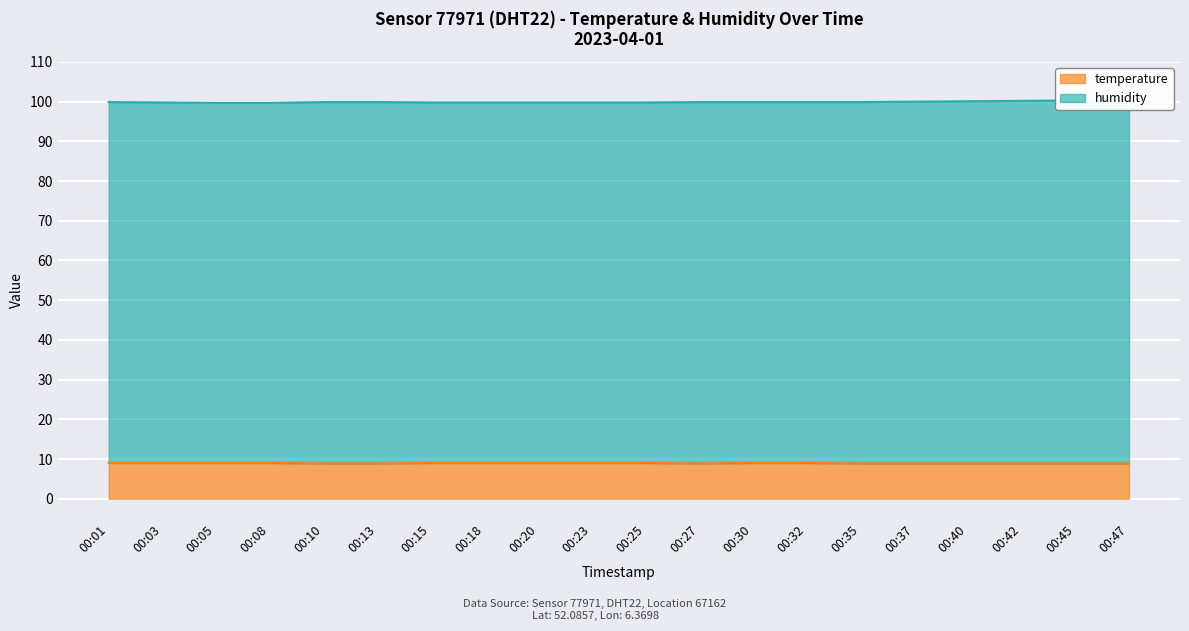

Which category has the lowest value in the humidity series?

00:05